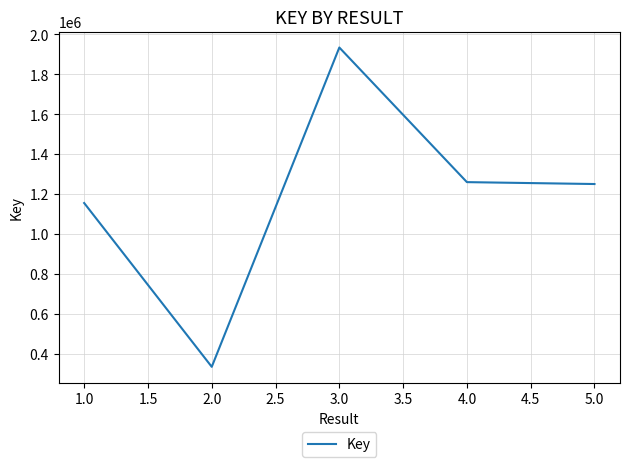

What is the approximate value at 3.0?

1933928